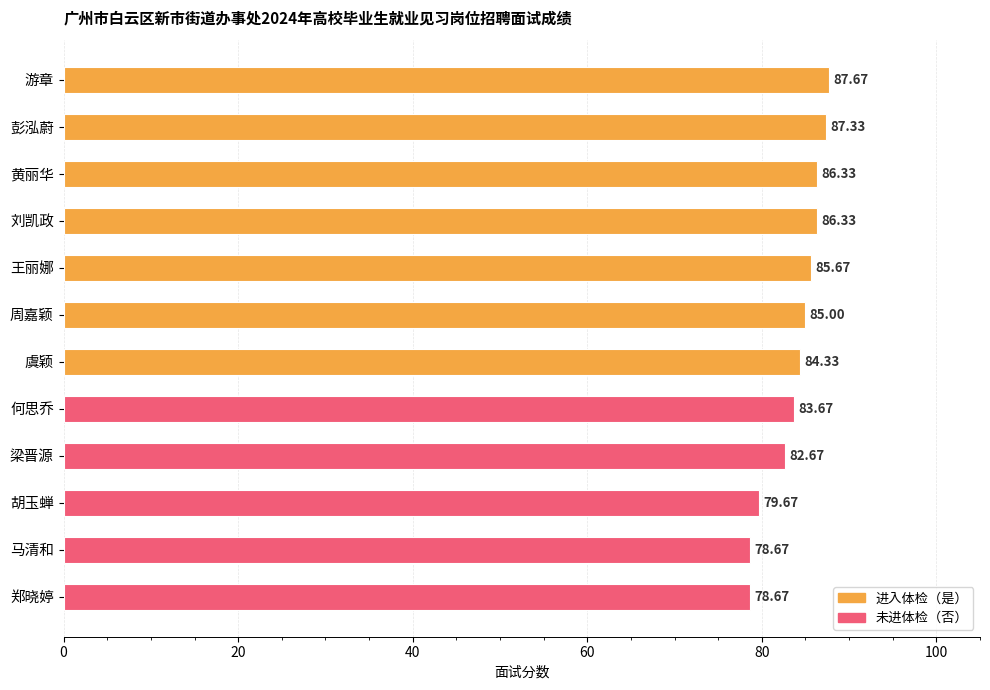

Does the chart contain any negative values?

No